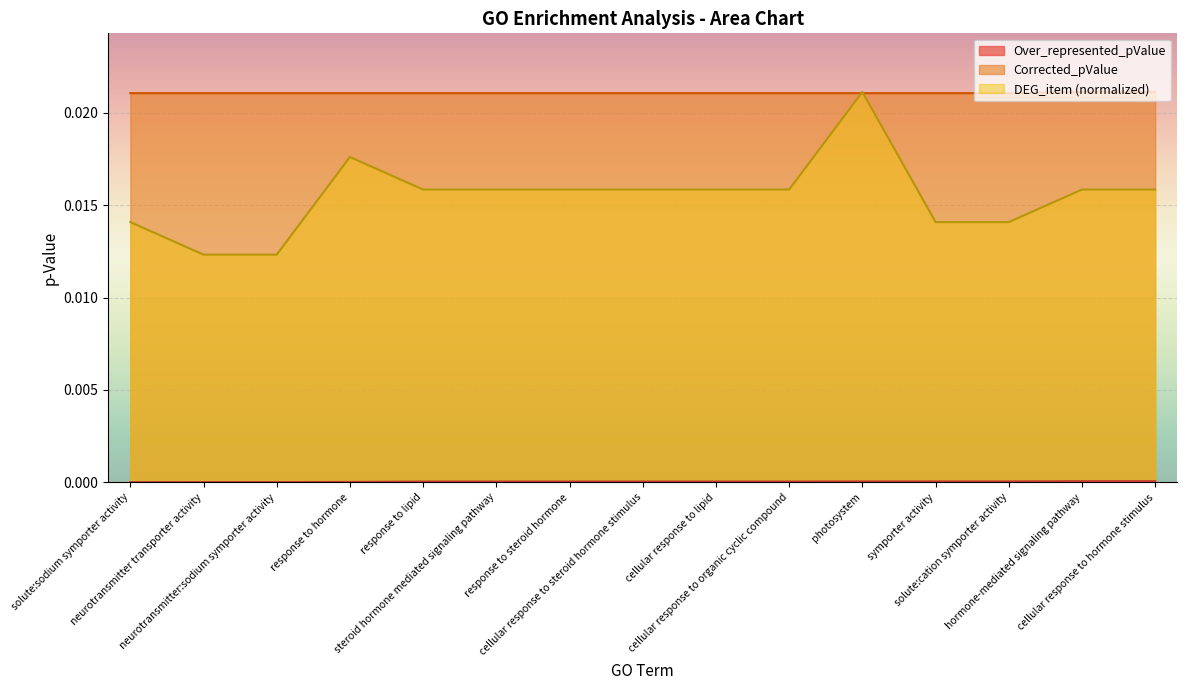

How many DEG_item values are between 0 and 1?

15